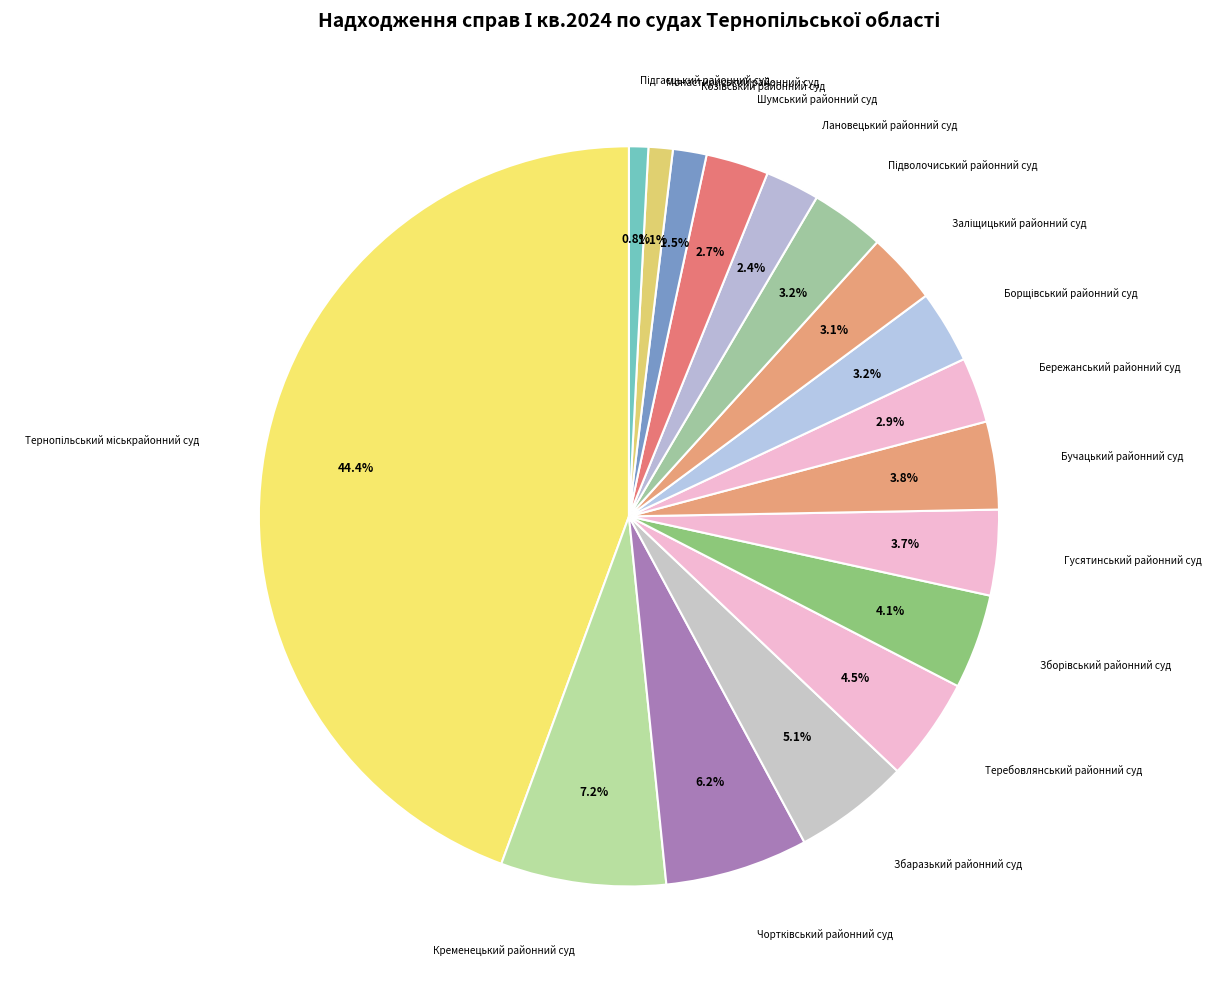

How many segments does this pie chart have?

17